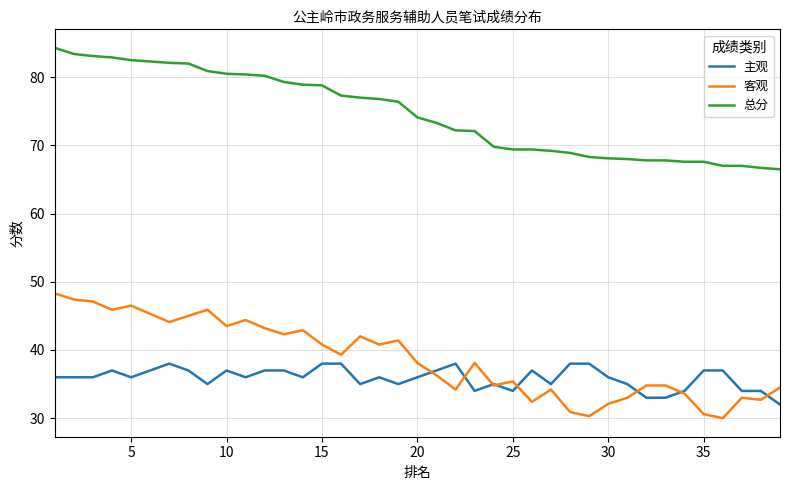

True or false: 总分 and 客观 cross at least once.

False